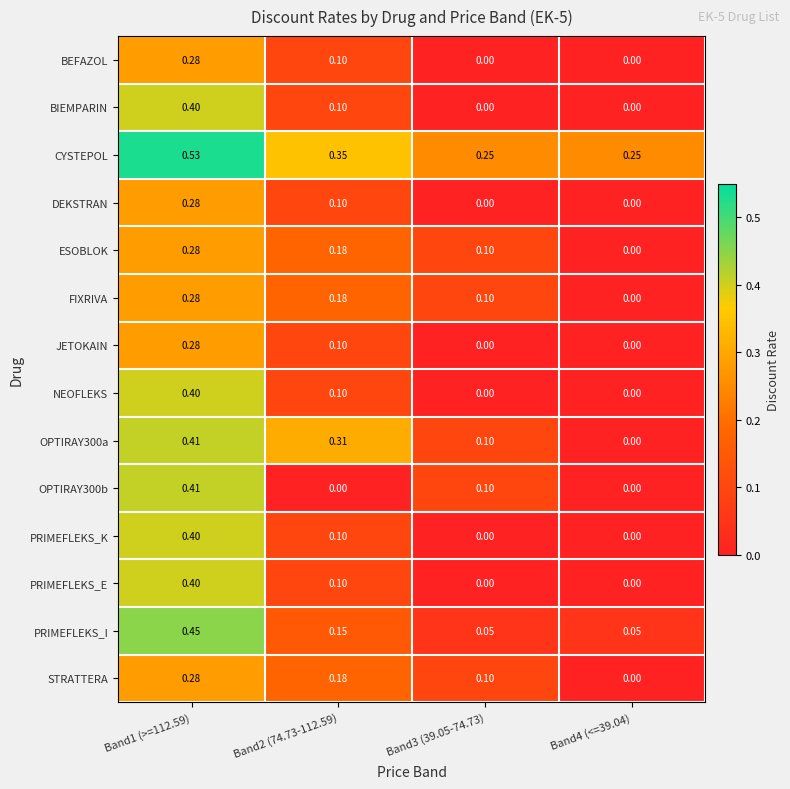

Is the value of BIEMPARIN at Band1 (>=112.59) greater than the value of ESOBLOK at Band2 (74.73-112.59)?

Yes